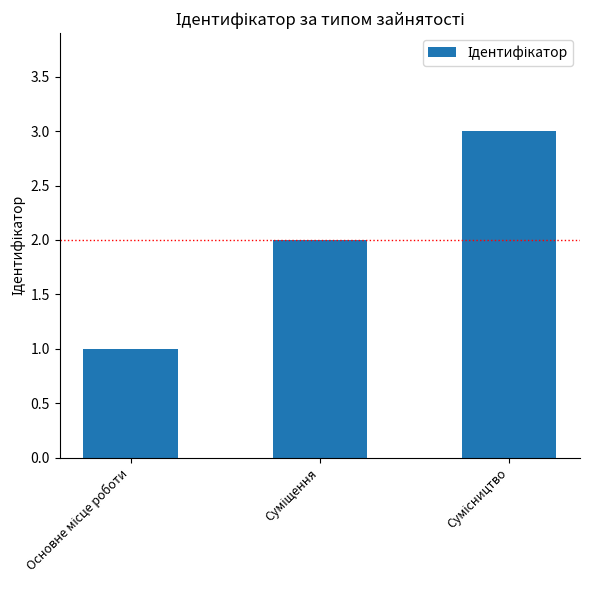

How many values are below 2?

1